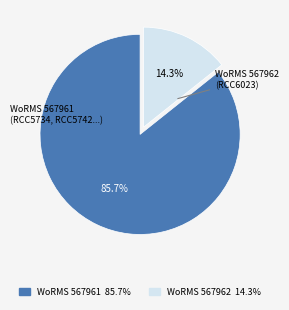

Which category accounts for the majority?

WoRMS 567961